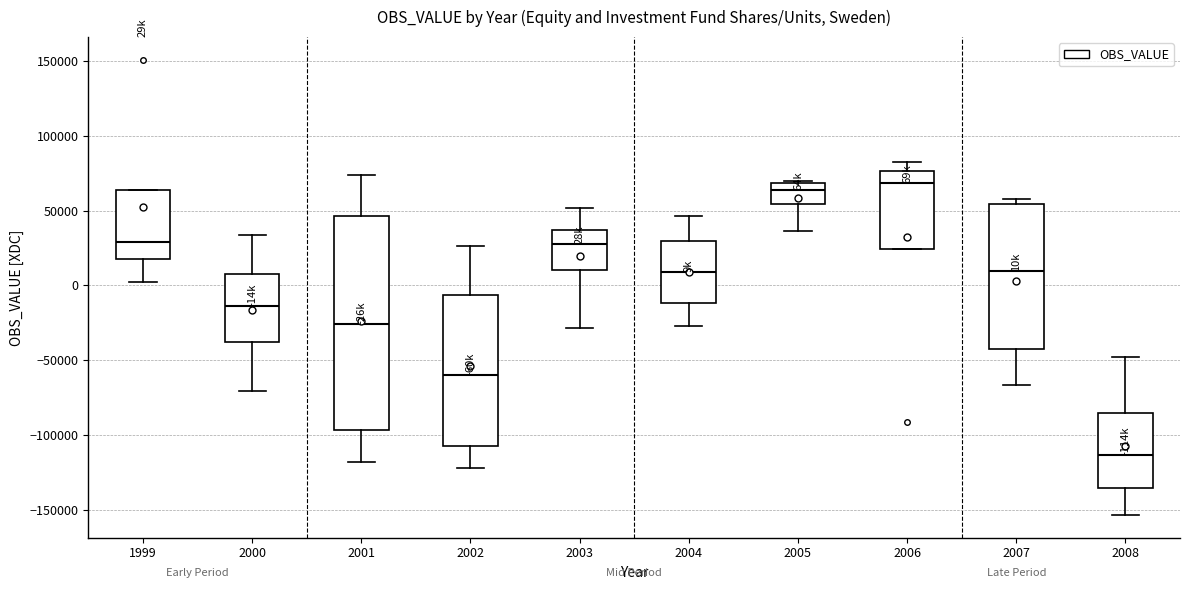

Where is the upper edge of the box at x = 2008 on the y-axis? The values are not printed on the chart, so give them approximately, as read against the axis.

-85000